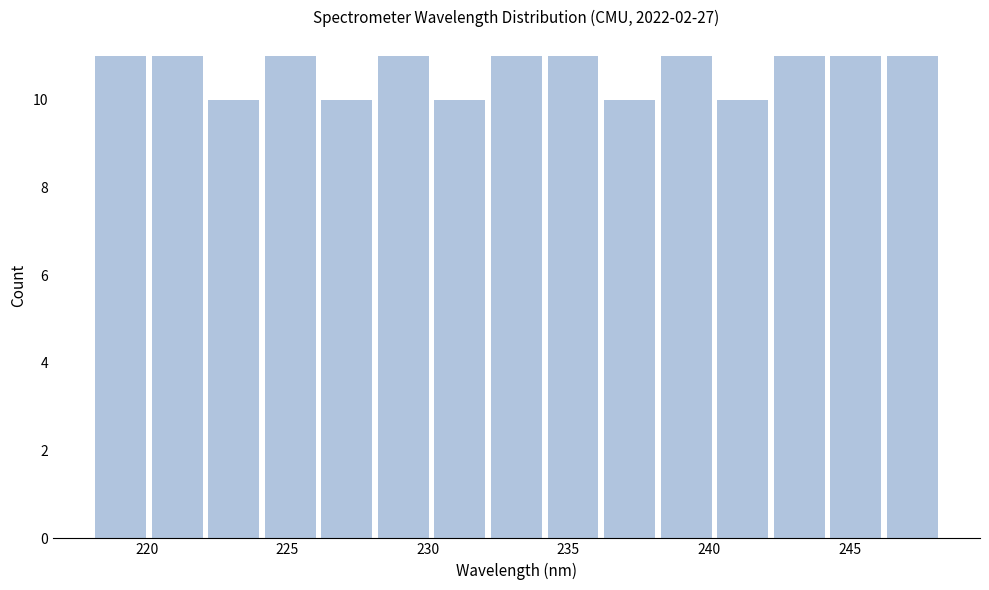

Reading left to right, list every bar in this chart as the range it spans on the x-axis followed by its height. Neither the bar edges nor the heights are printed on the chart, so give them approximately, as read against the axes.

218 to 220: 11
220 to 222: 11
222 to 224: 10
224 to 226: 11
226 to 228: 10
228 to 230: 11
230 to 232: 10
232 to 234: 11
234 to 236: 11
236 to 238: 10
238 to 240: 11
240 to 242: 10
242 to 244: 11
244 to 246: 11
246 to 248: 11